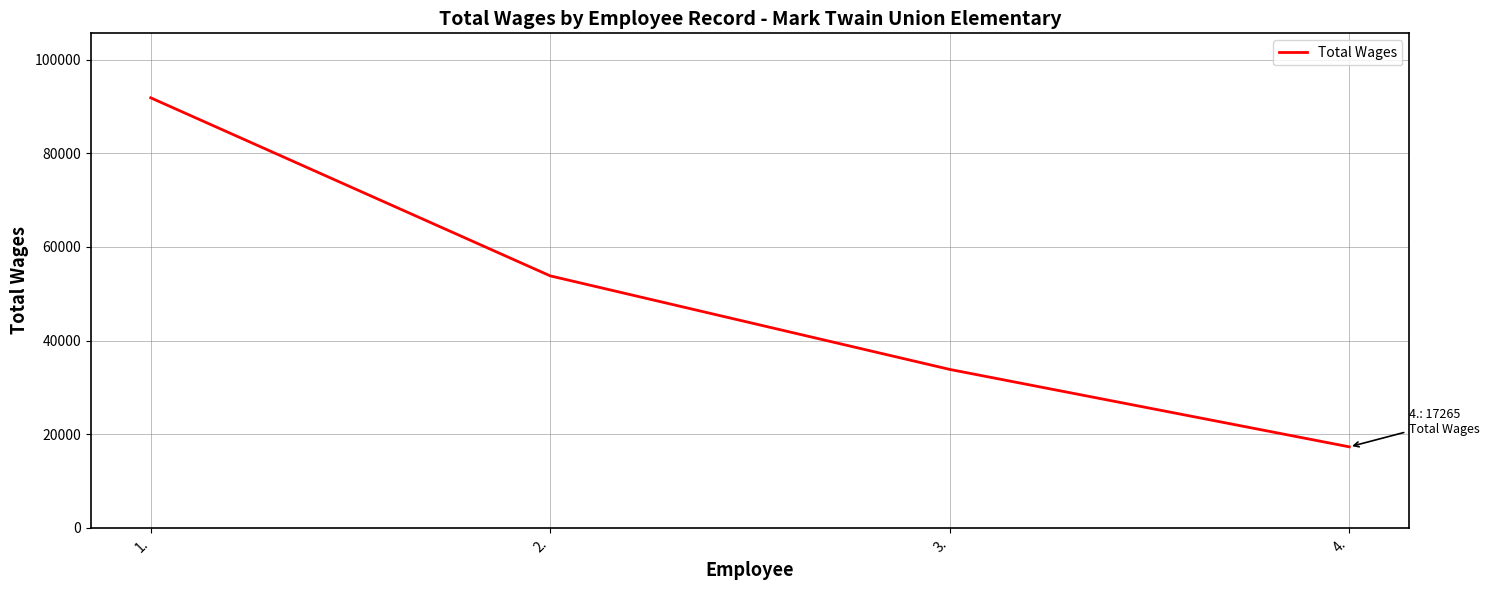

True or false: the data has more than 0 interior local peaks.

False